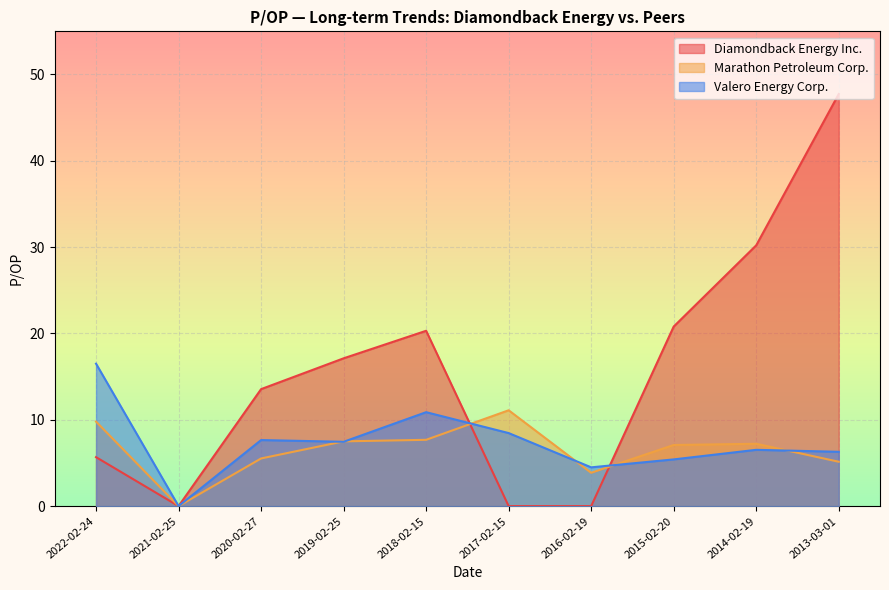

Which label corresponds to the smallest value in the chart?

2021-02-25